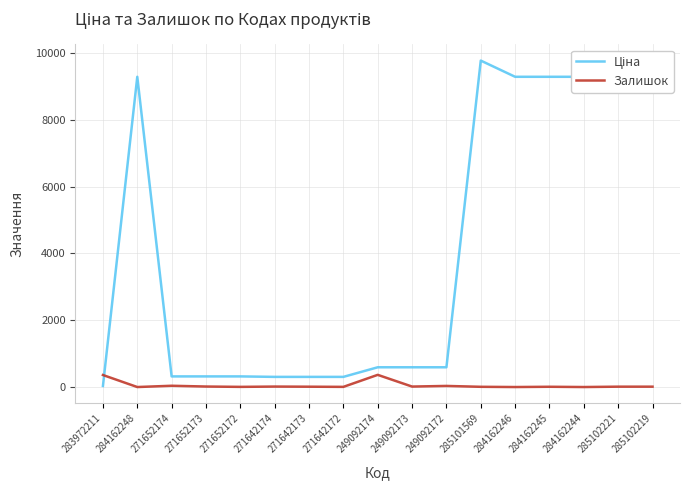

Rank the series by their average value, from lowest to highest.

Залишок, Ціна